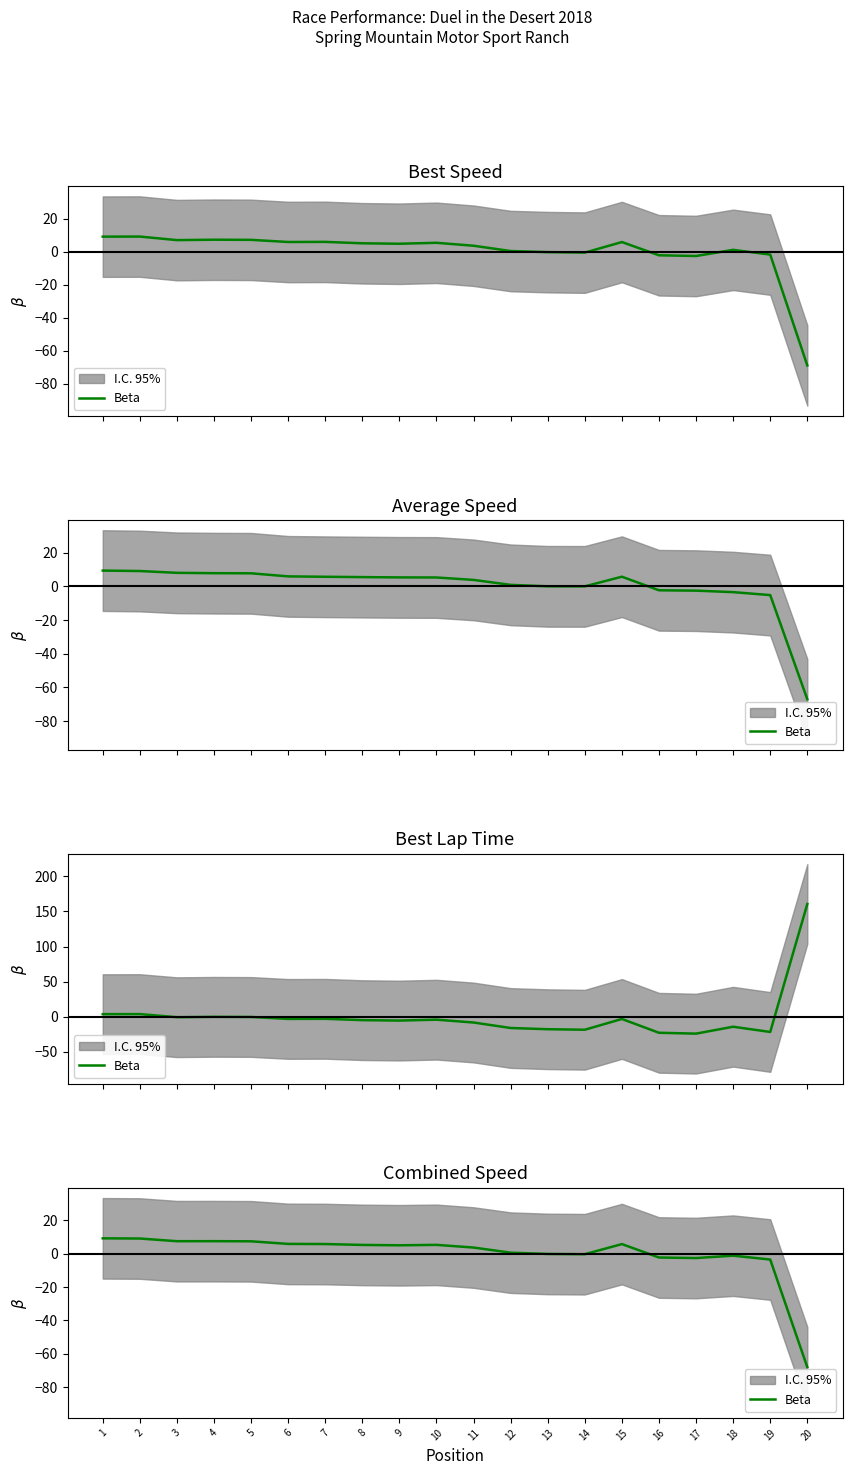

The value at 2 is 9.1. True or false?

True